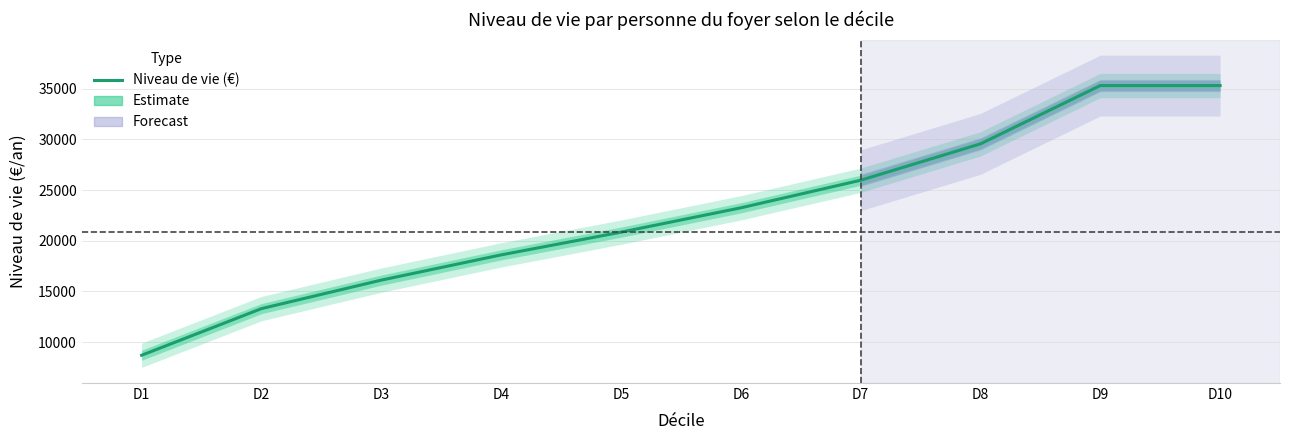

Reading left to right, list all the values displayed in this chart.

8710	13310	16120	18610	20850	23250	25970	29560	35310	35310